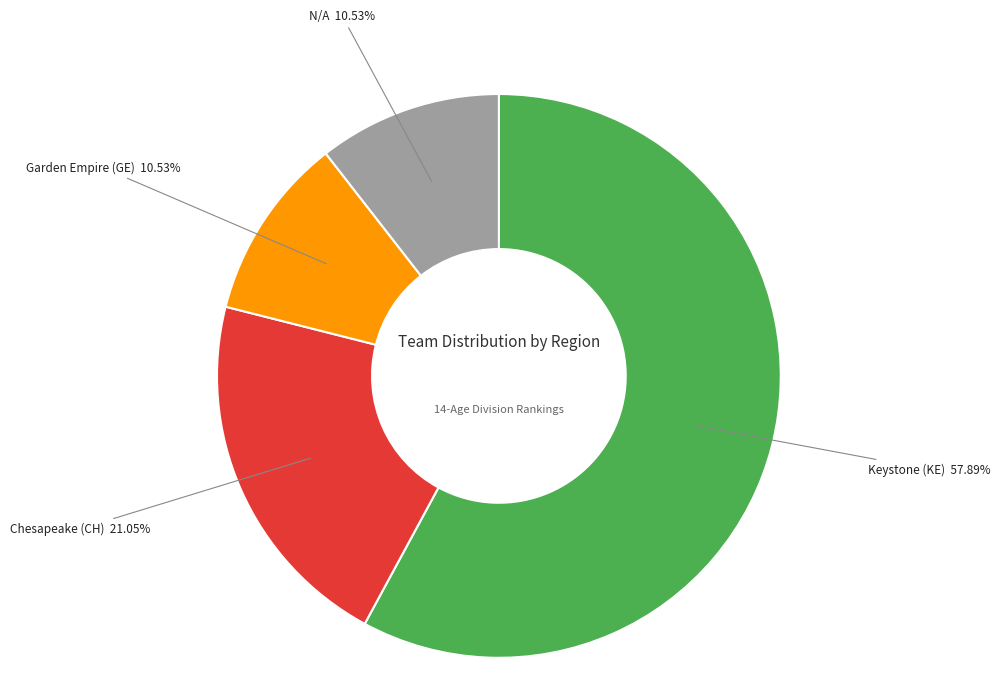

What is the largest slice in the pie chart?

Keystone (KE)